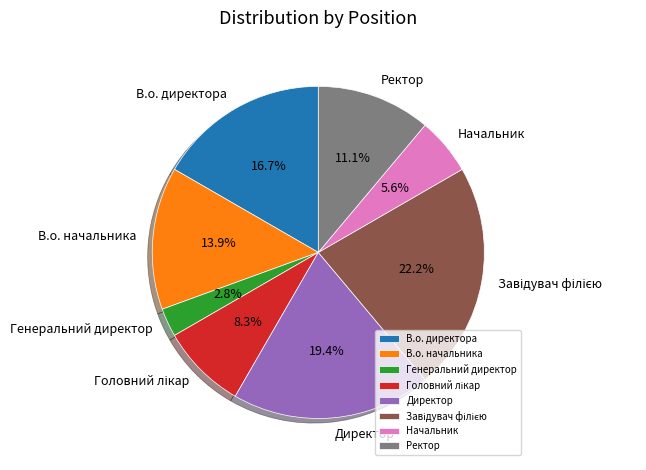

What portion of the pie excludes В.о. начальника?

86.1%